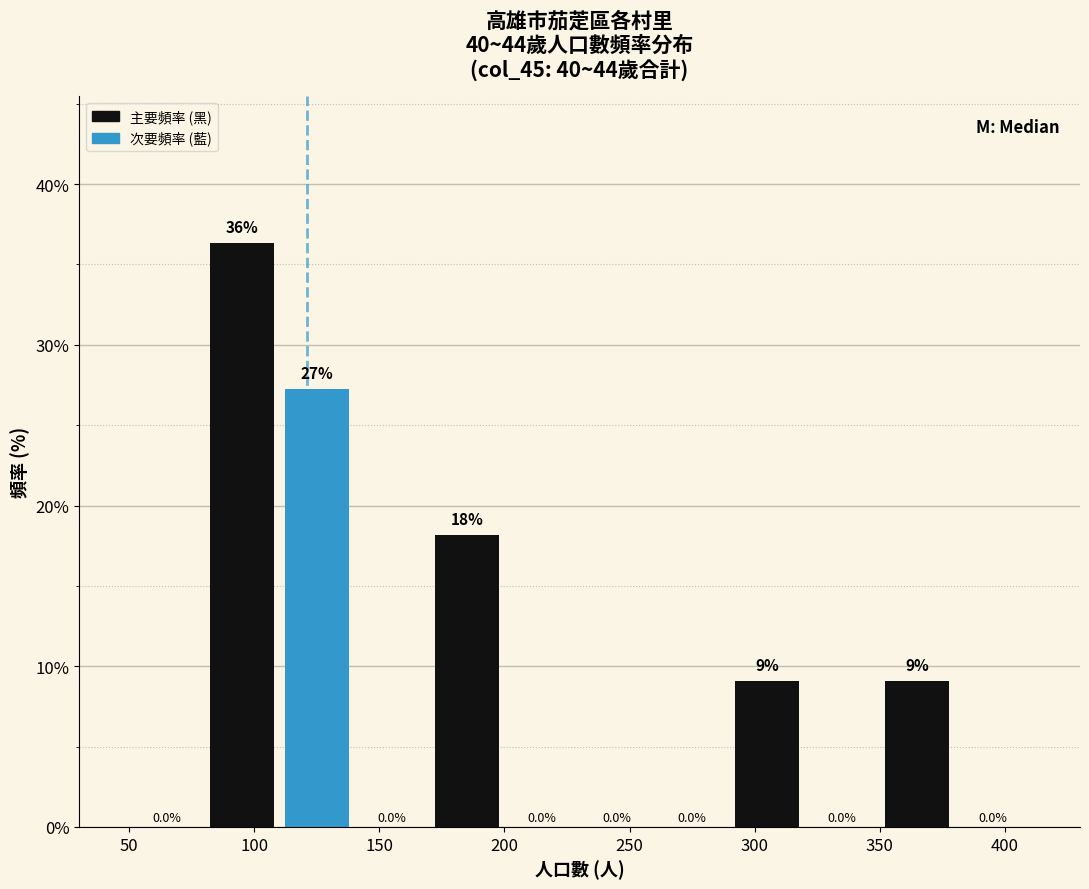

Which range on the x-axis has the tallest bar?

80 to 110